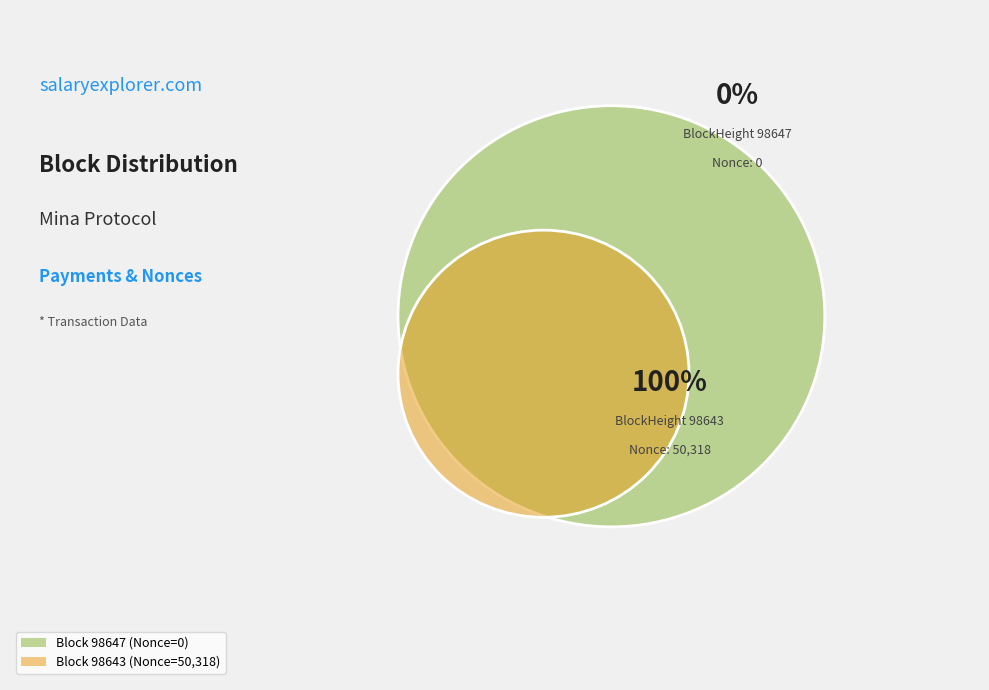

How many slices are in this pie chart?

2